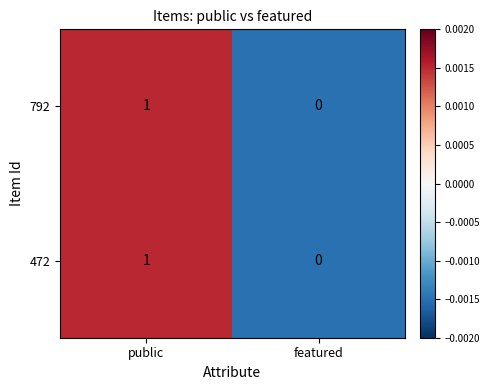

Is the value of 472 at featured greater than the value of 792 at public?

No